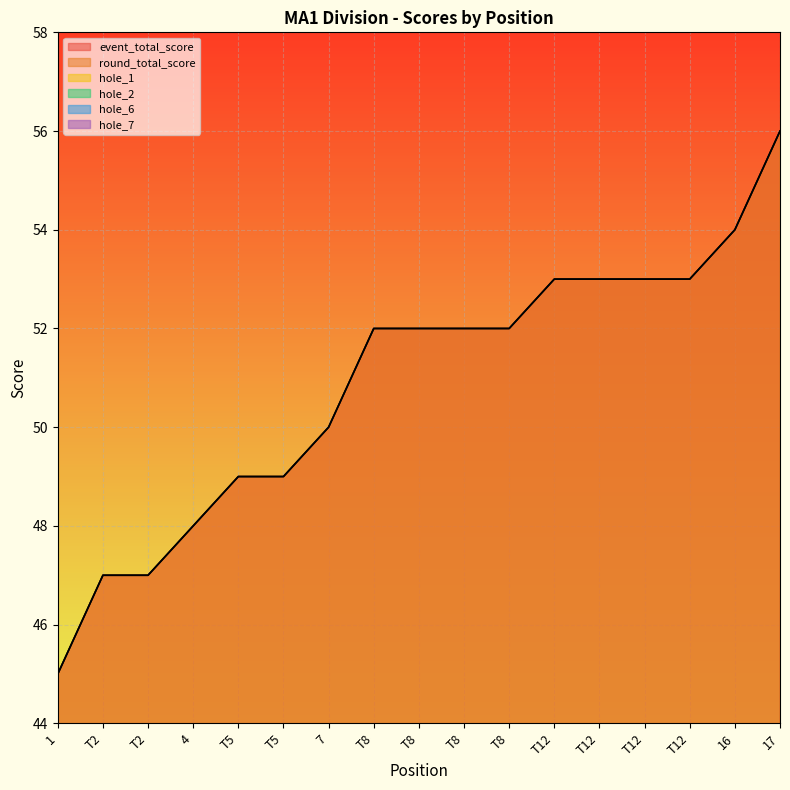

What is the value of the round_total_score point at the 10th from the left?

52